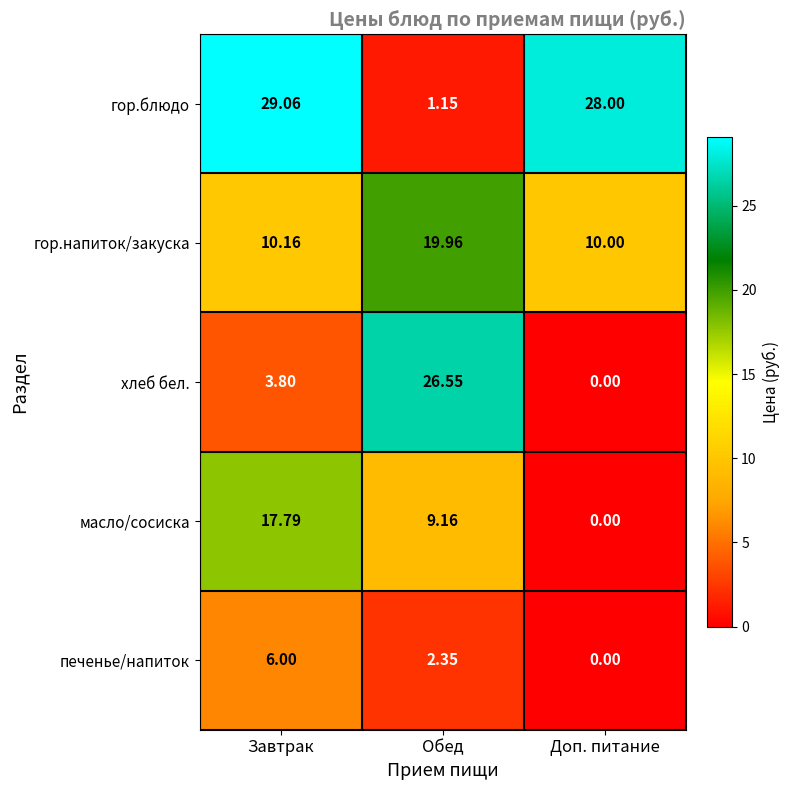

At which category does the chart reach its peak across all series?

Завтрак